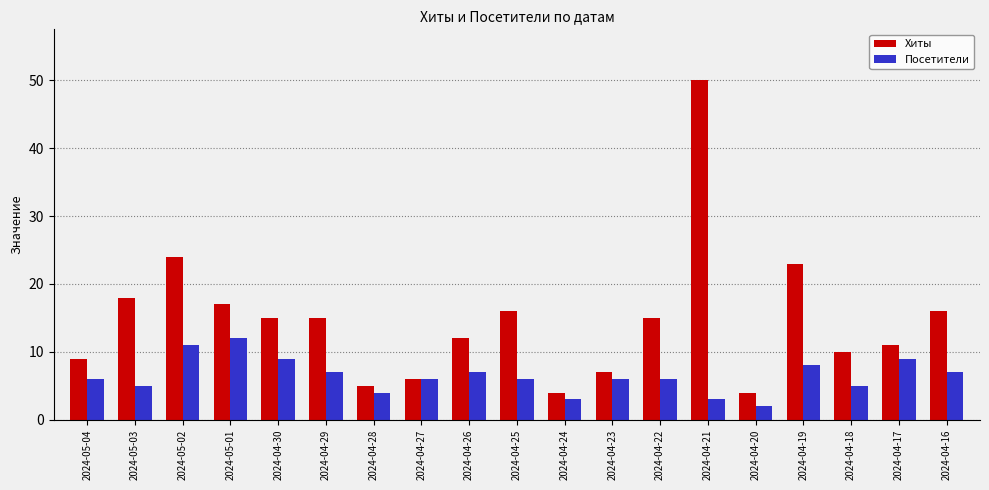

How many series are shown in this chart?

2